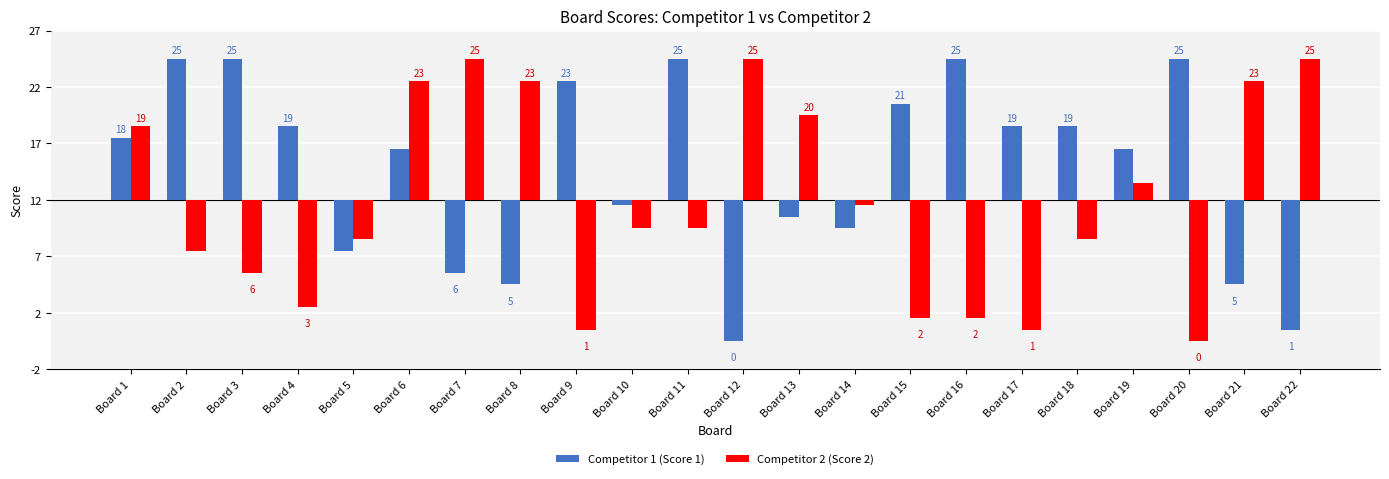

What are all the series names shown in the legend?

Competitor 1 (Score 1), Competitor 2 (Score 2)